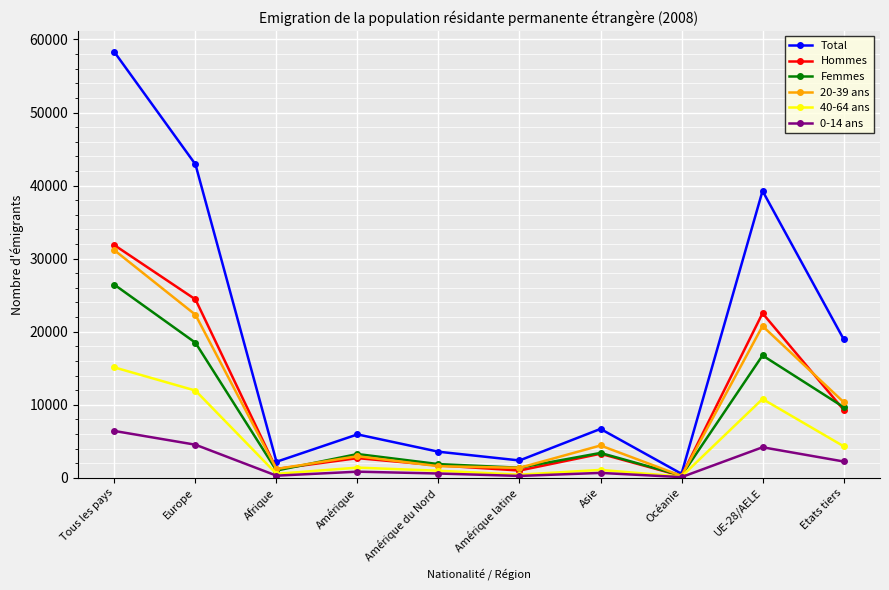

What is the difference between the highest and lowest values at Asie?

6023